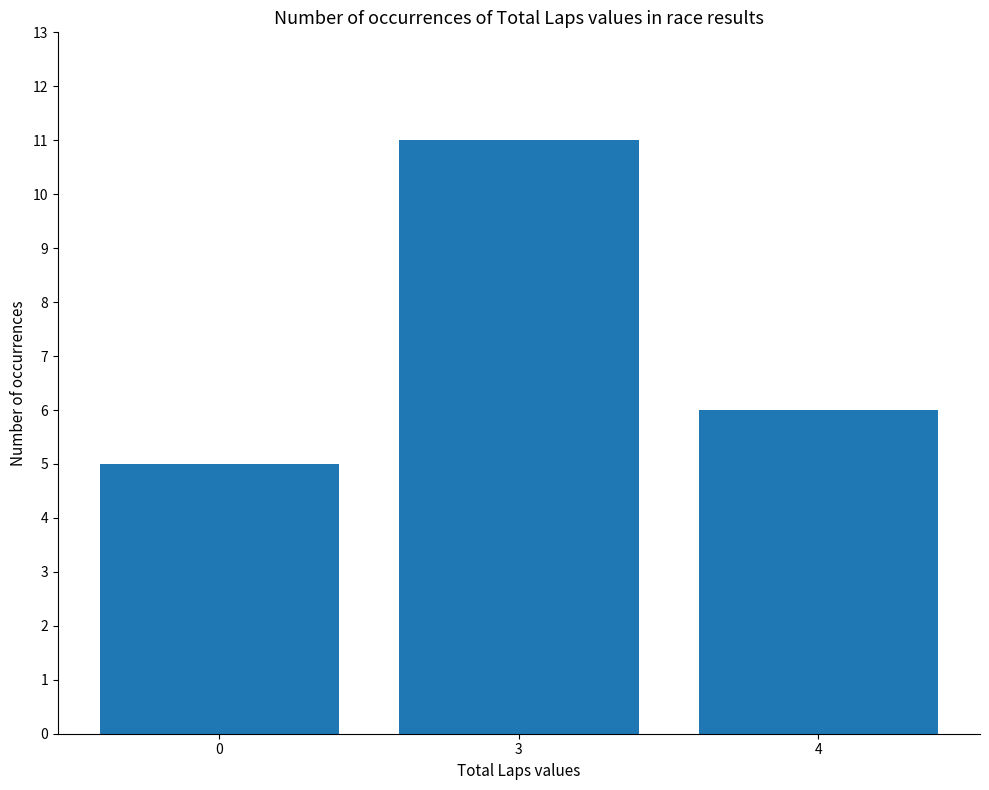

The chart shows a value of 5 at 0. True or false?

True